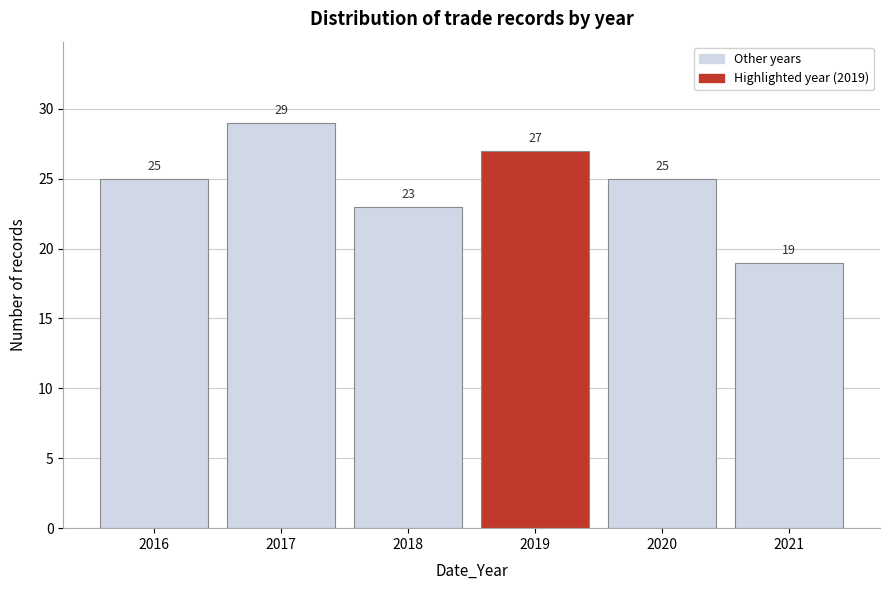

Reading right to left, what are all the values shown in this chart?

19	25	27	23	29	25